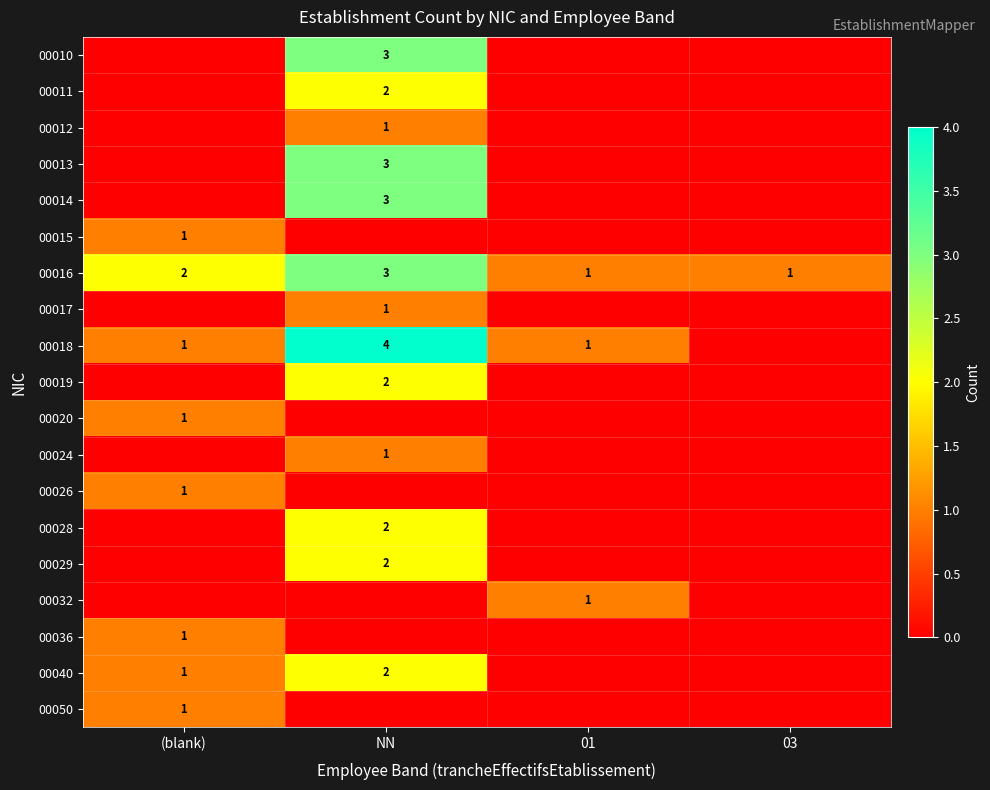

Is it true that 00040 equals 3 at NN?

False